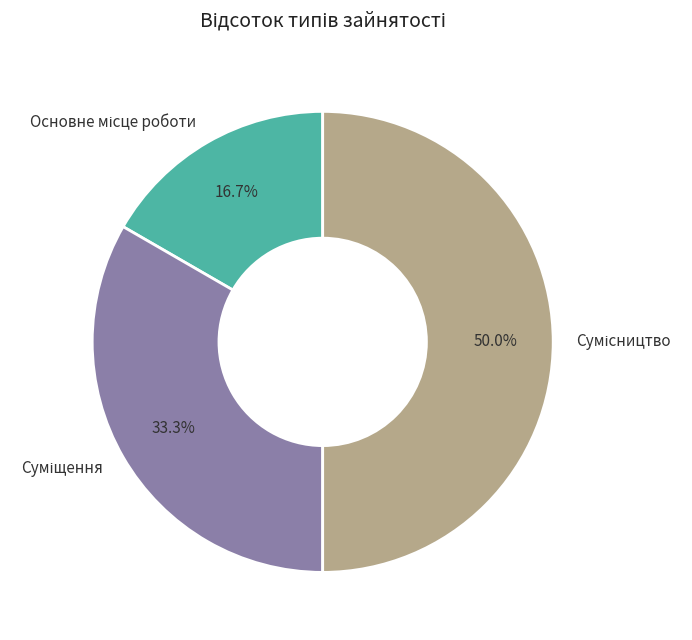

Count the number of slices in the pie.

3